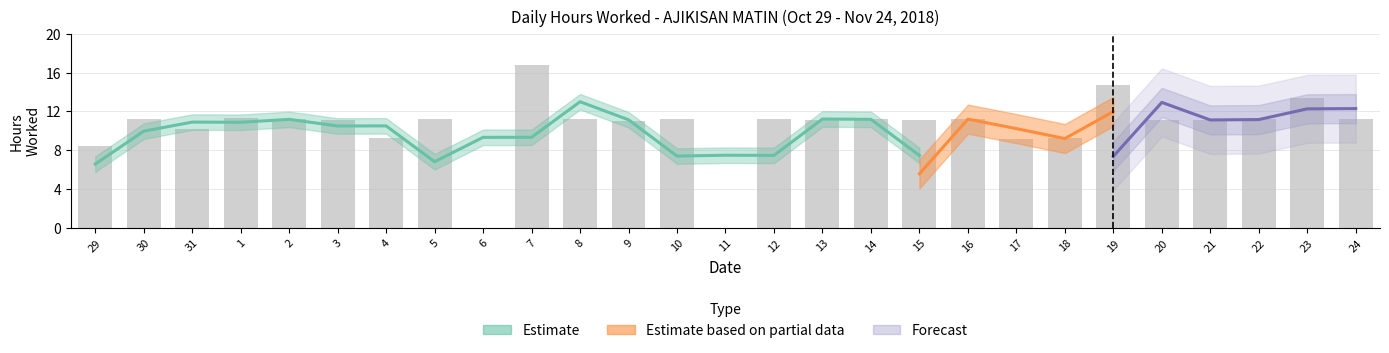

What is the maximum value shown in the chart?

16.8